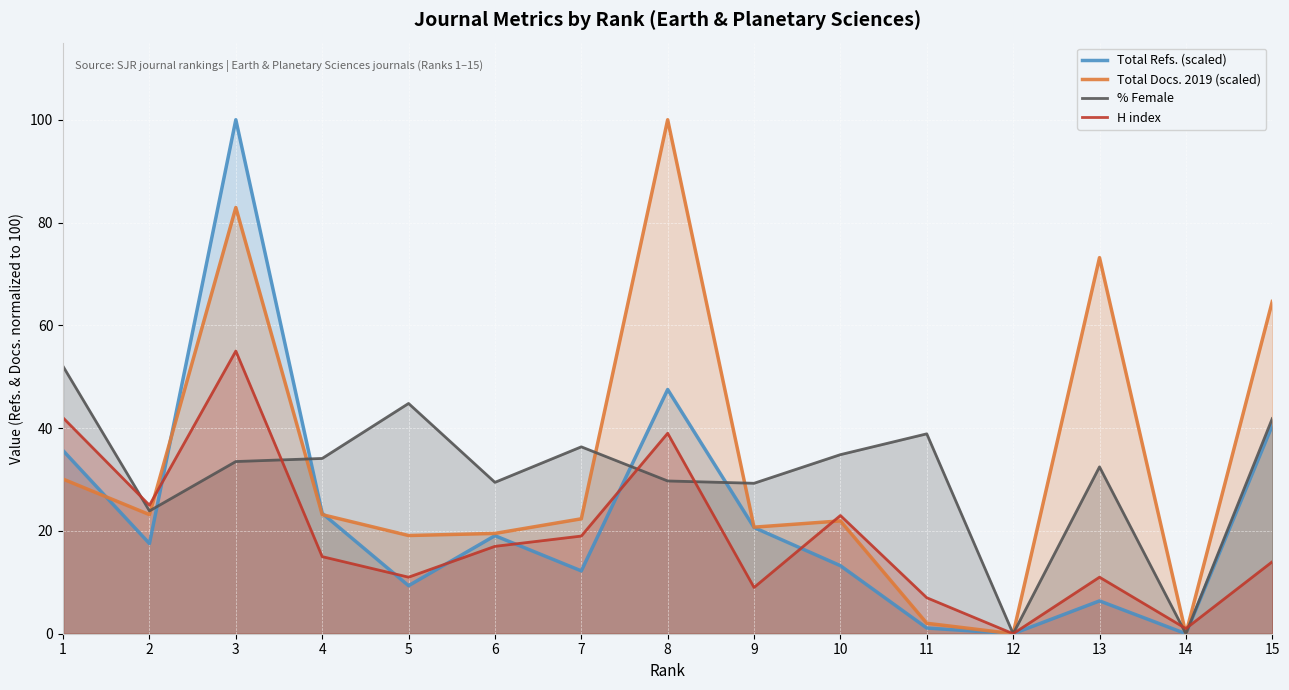

Rank the series by their average value, from lowest to highest.

H index, Total Refs. (scaled), % Female, Total Docs. 2019 (scaled)